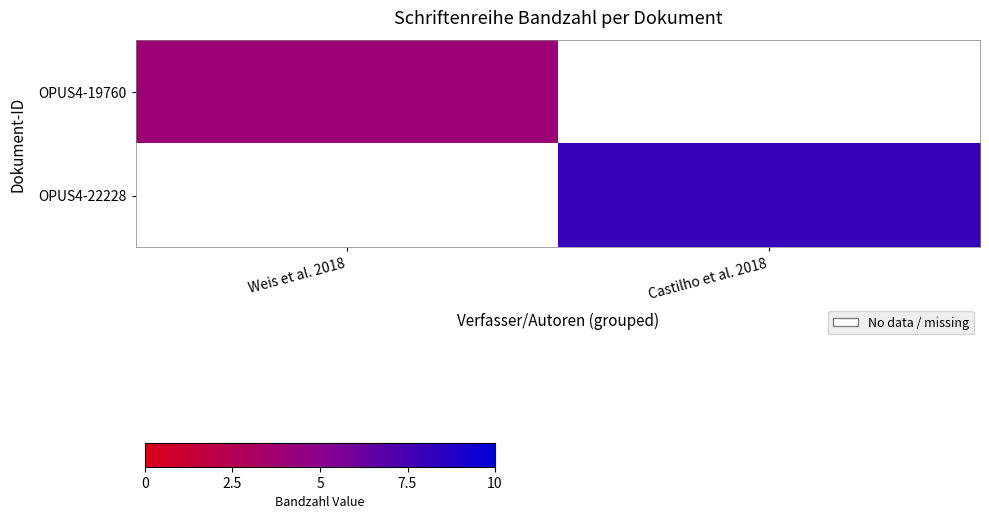

At how many categories does at least one series exceed 6?

1